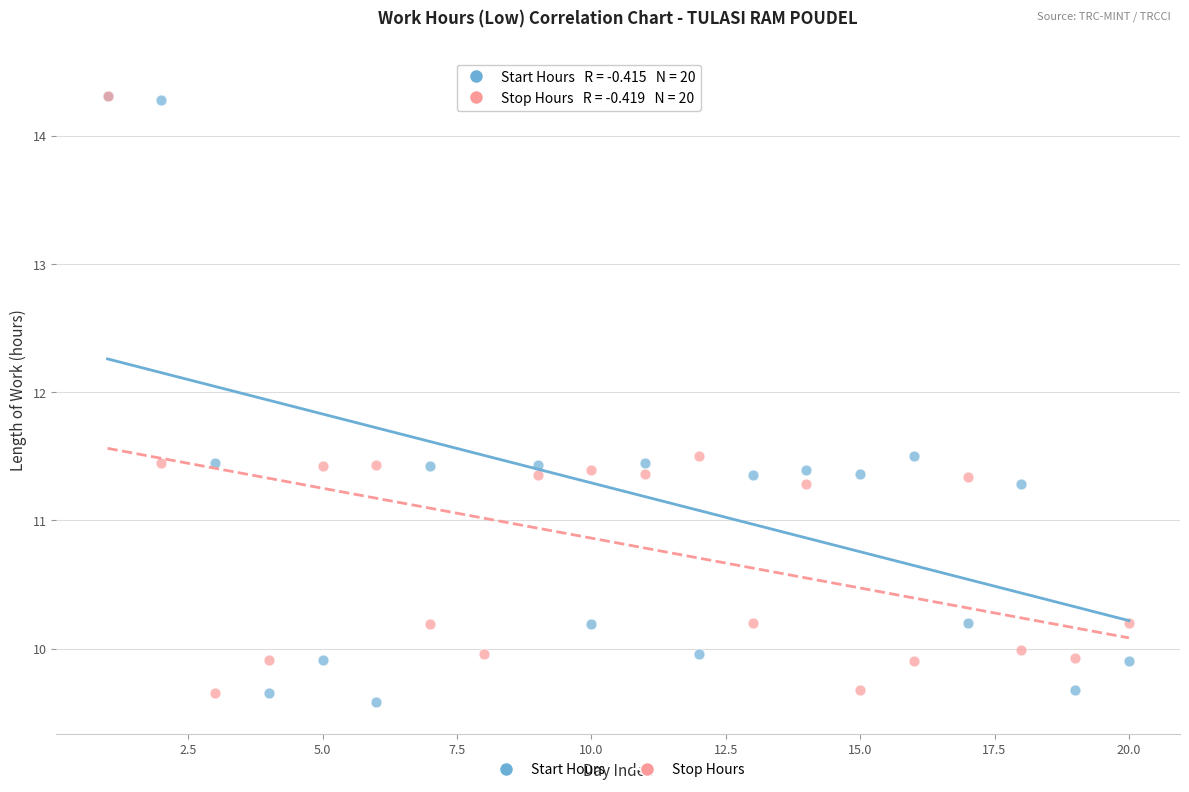

Which series contains the lowest Y value?

Start Hours